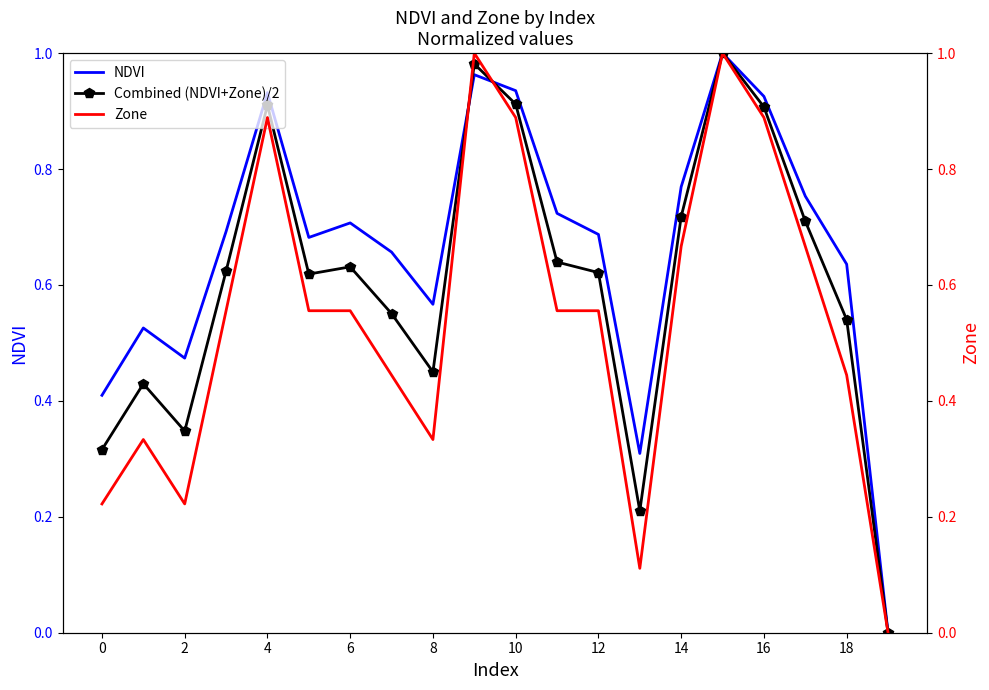

Rank the series by their maximum value, from highest to lowest.

NDVI, Combined (NDVI+Zone)/2, Zone